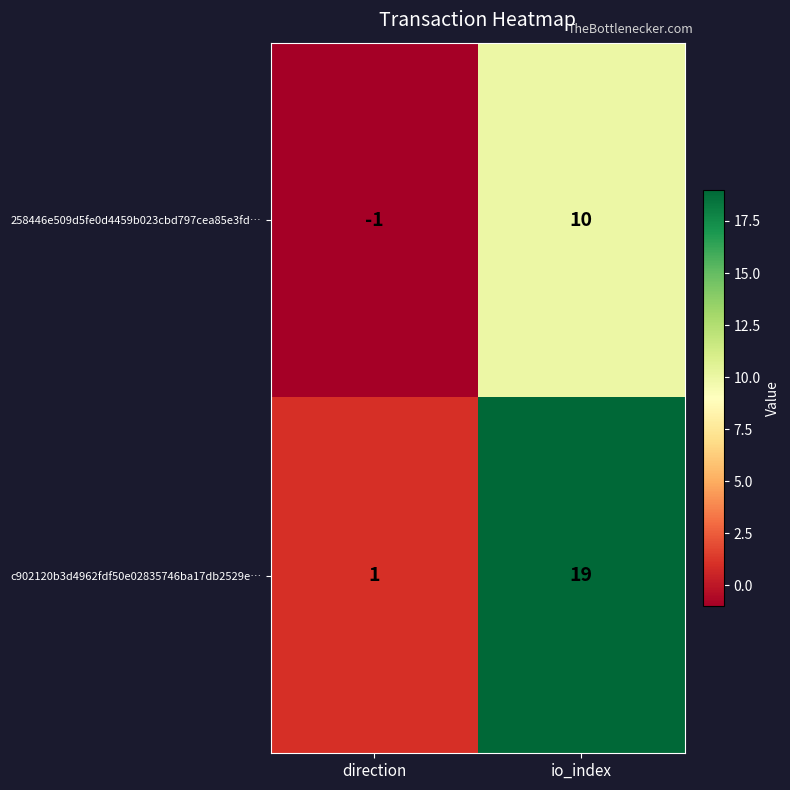

At how many categories does at least one series exceed 0?

2